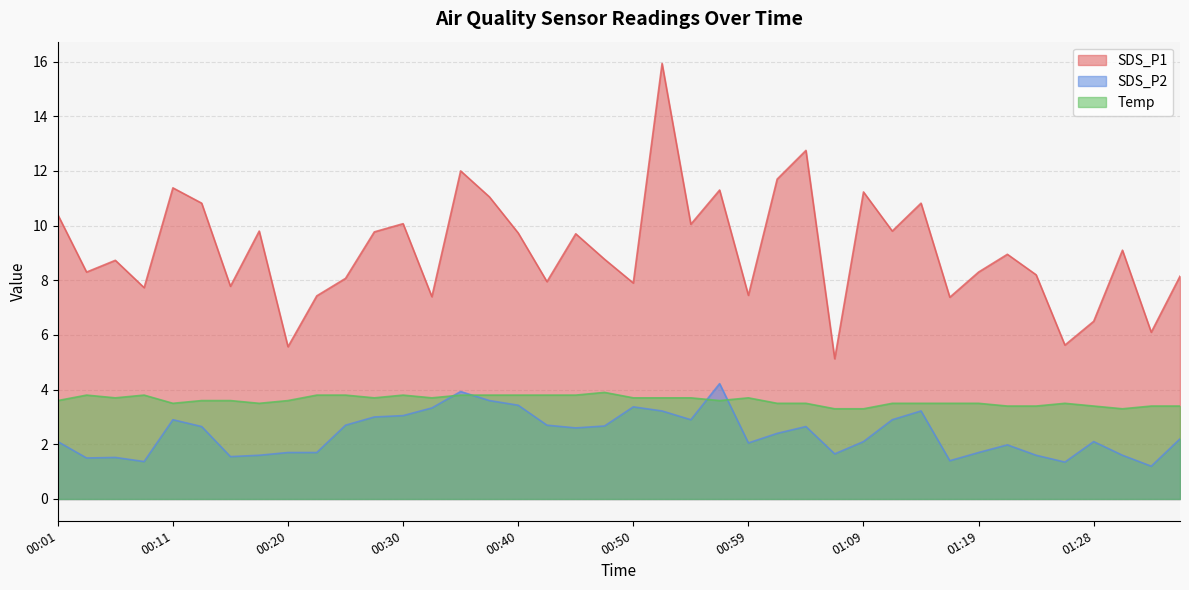

What is the spread (max minus min) of values at 00:35?

8.2